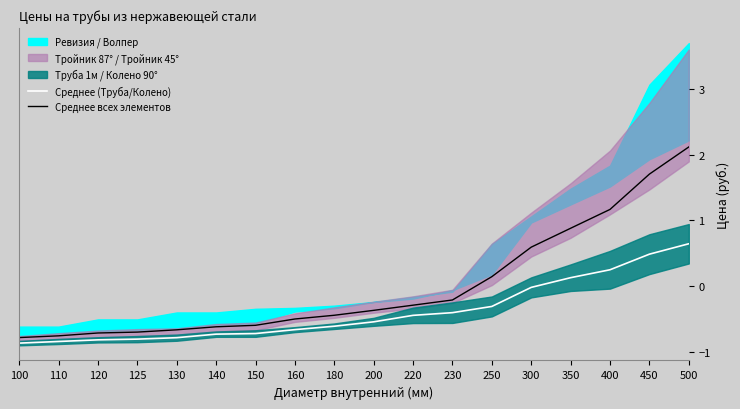

Which label corresponds to the smallest value in the chart?

100